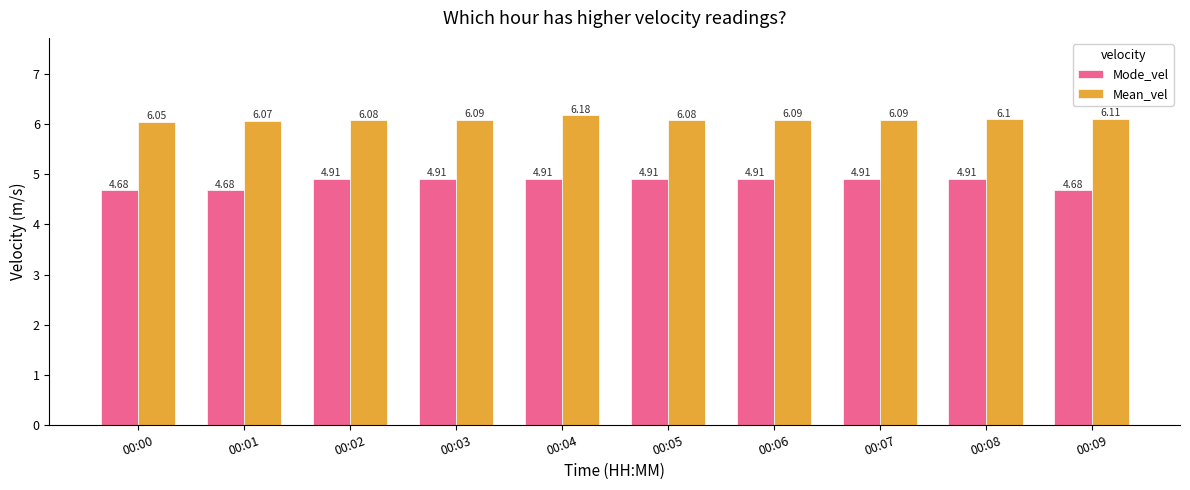

At 00:04, list the series in order from largest to smallest.

Mean_vel, Mode_vel